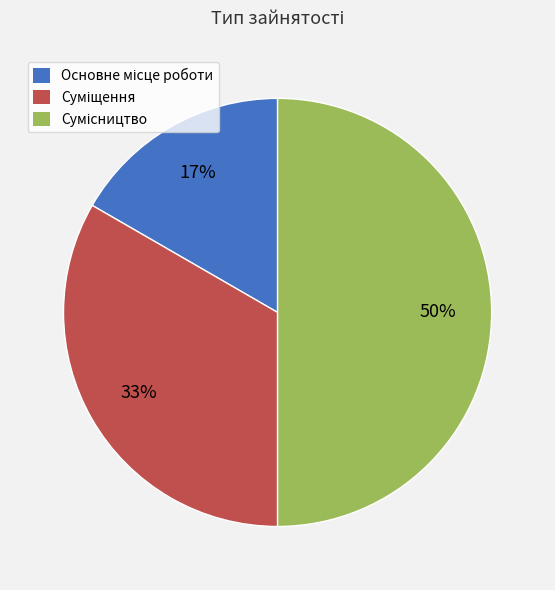

To the nearest percent, what is the difference between the largest and smallest slice percentages?

33%